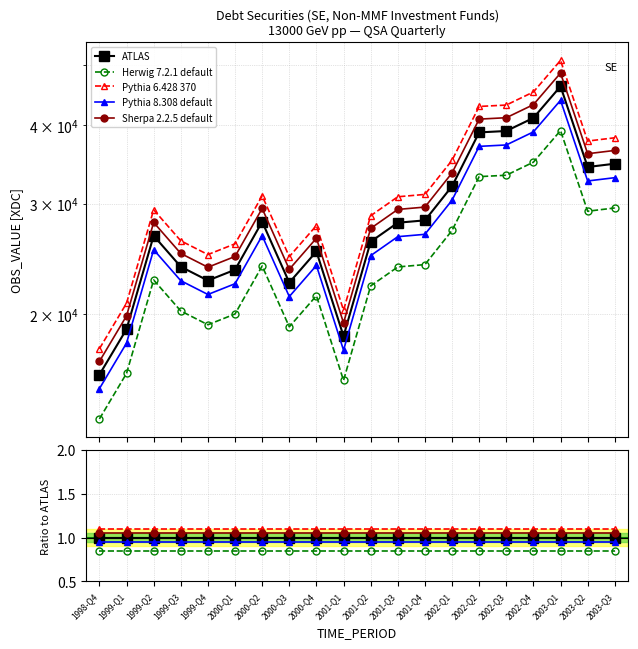

Is this an area chart (filled region under the line)?

No